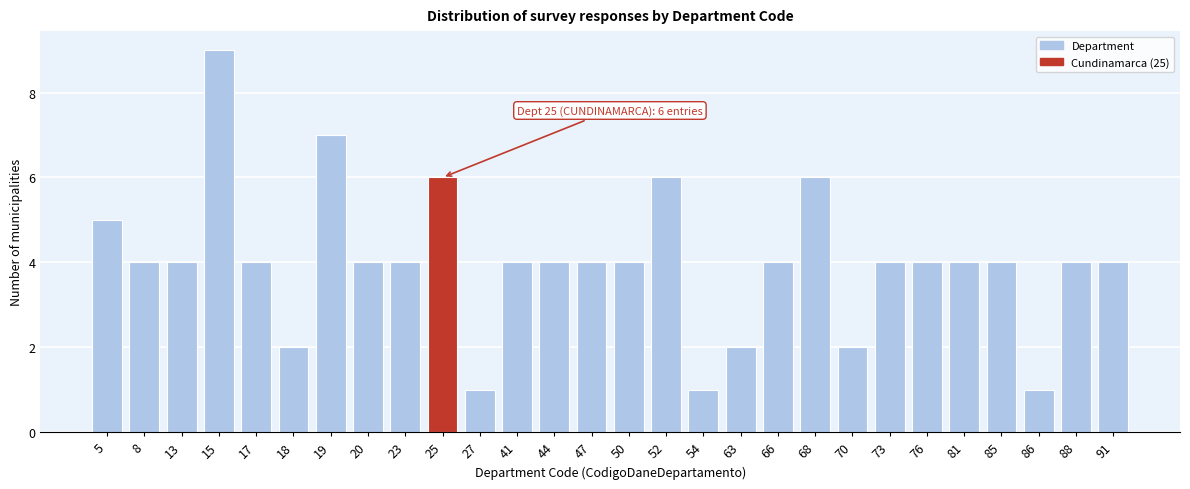

Reading right to left, extract all data points from this chart.

4	4	1	4	4	4	4	2	6	4	2	1	6	4	4	4	4	1	6	4	4	7	2	4	9	4	4	5